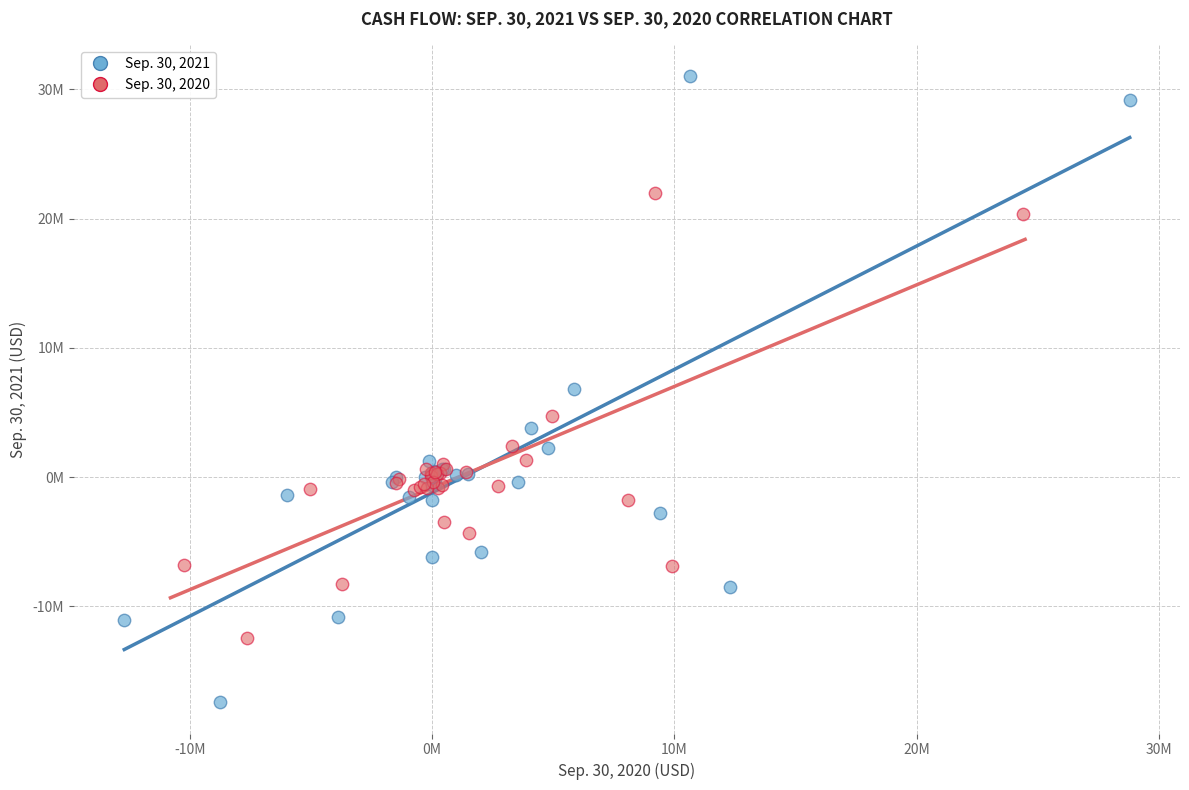

Which series reaches the minimum Y coordinate?

Sep. 30, 2021